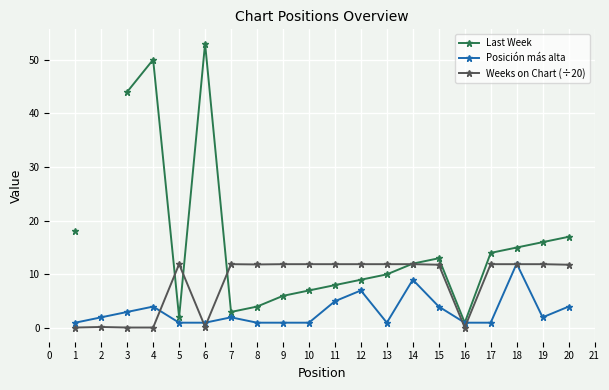

What is the difference between the maximum and minimum values in the Posición más alta series?

11.0